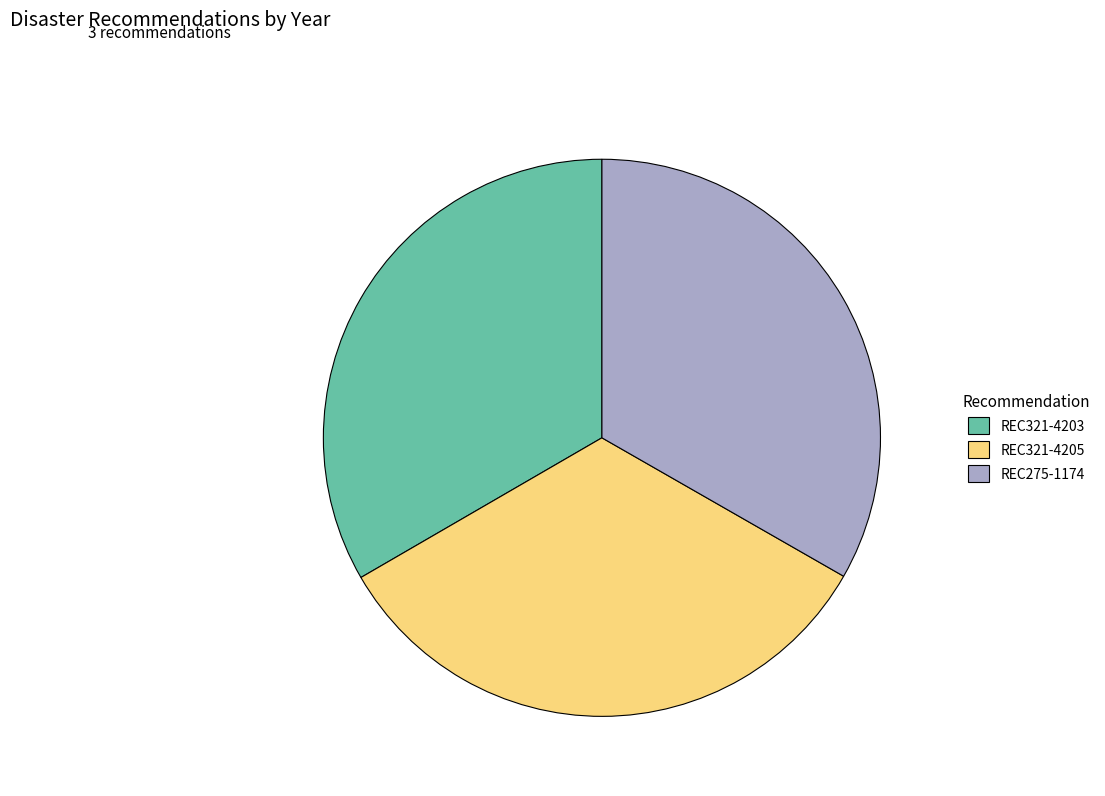

Is there a majority slice in this chart?

No